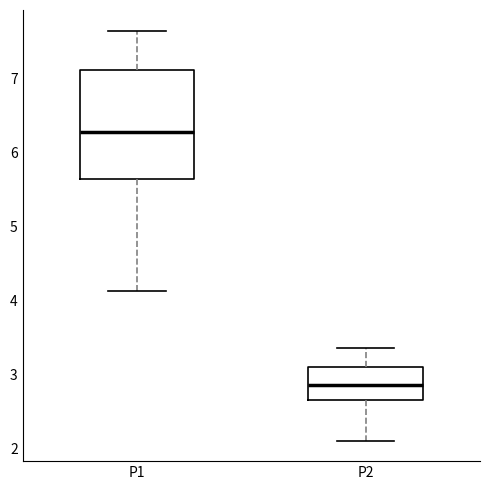

Where is the lower edge of the box for P1 on the y-axis? The values are not printed on the chart, so give them approximately, as read against the axis.

5.6